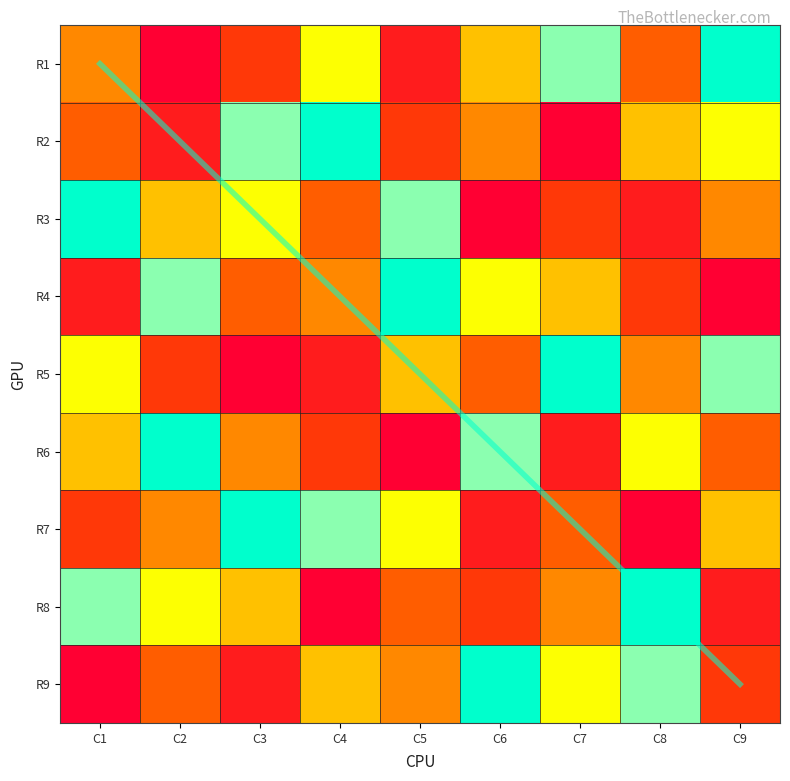

Between C6 and C2, which is larger?

C6